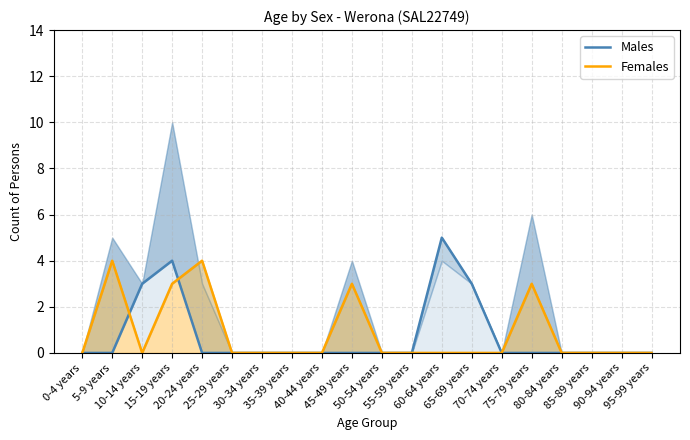

At which category is the sum across all series the highest?

15-19 years